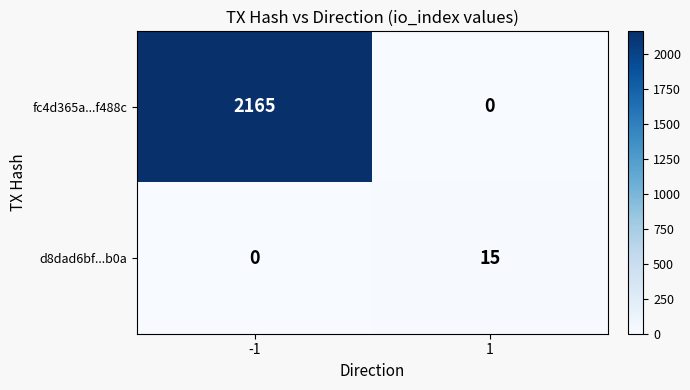

Reading left to right, list all the values displayed in this chart.

fc4d365a...f488c: 2165	0
d8dad6bf...b0a: 0	15